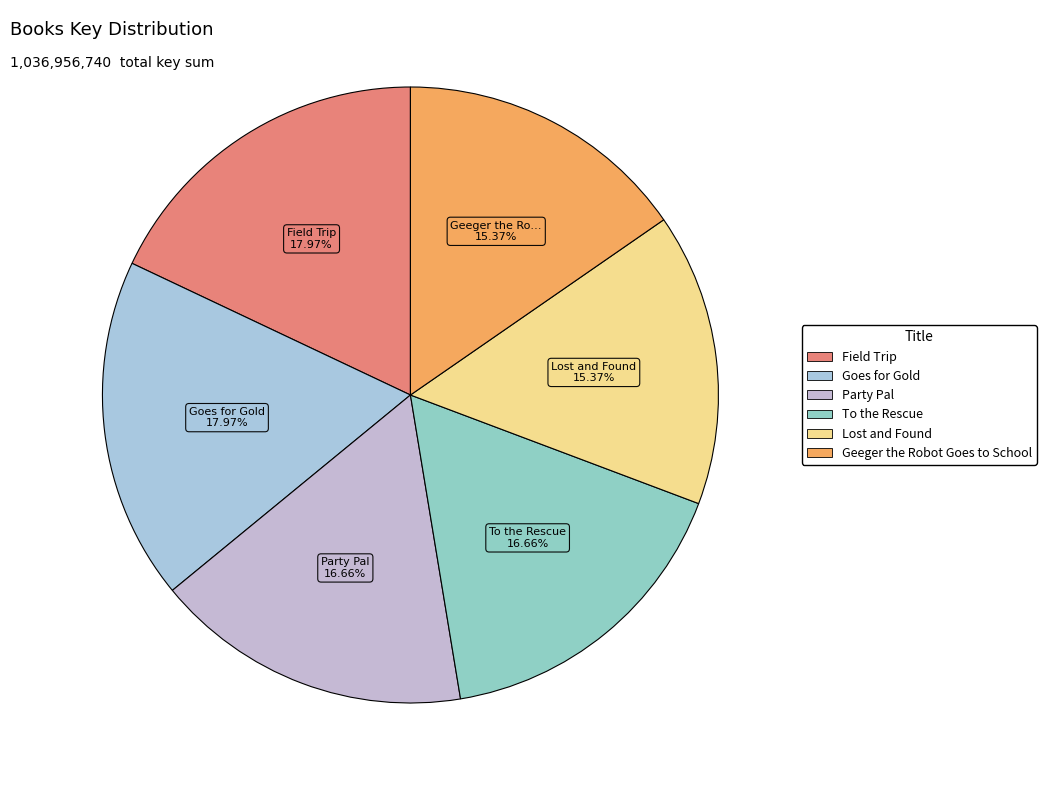

Is it true that Goes for Gold is 18% of the pie?

True